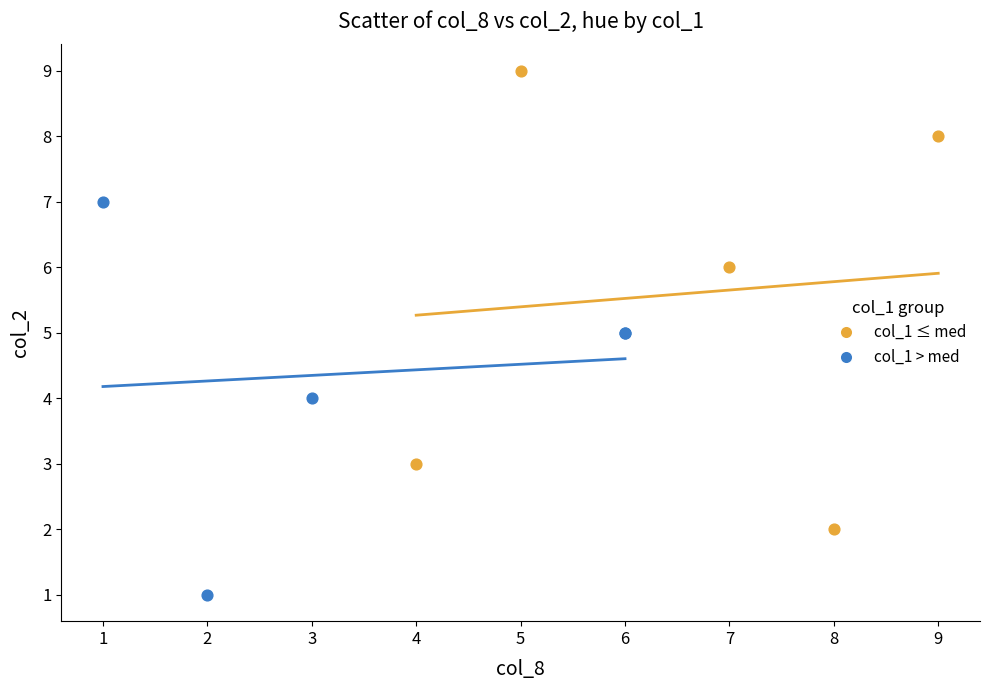

What are all the series names shown in the legend?

col_1 ≤ med, col_1 > med